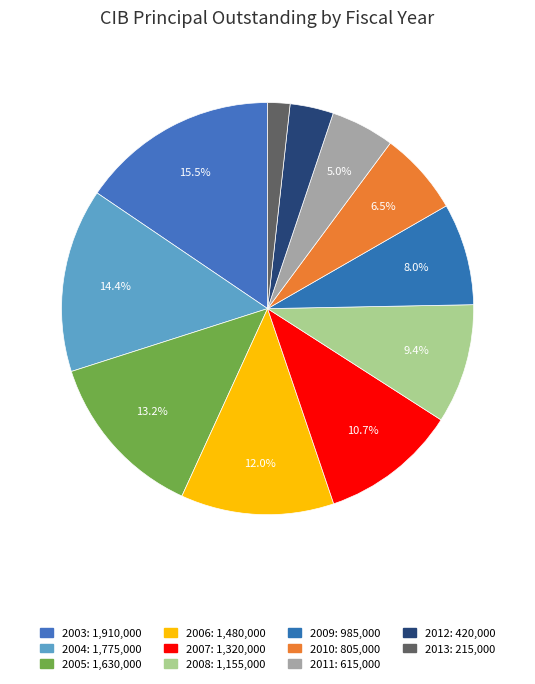

Is it true that 2011 is 20% of the pie?

False